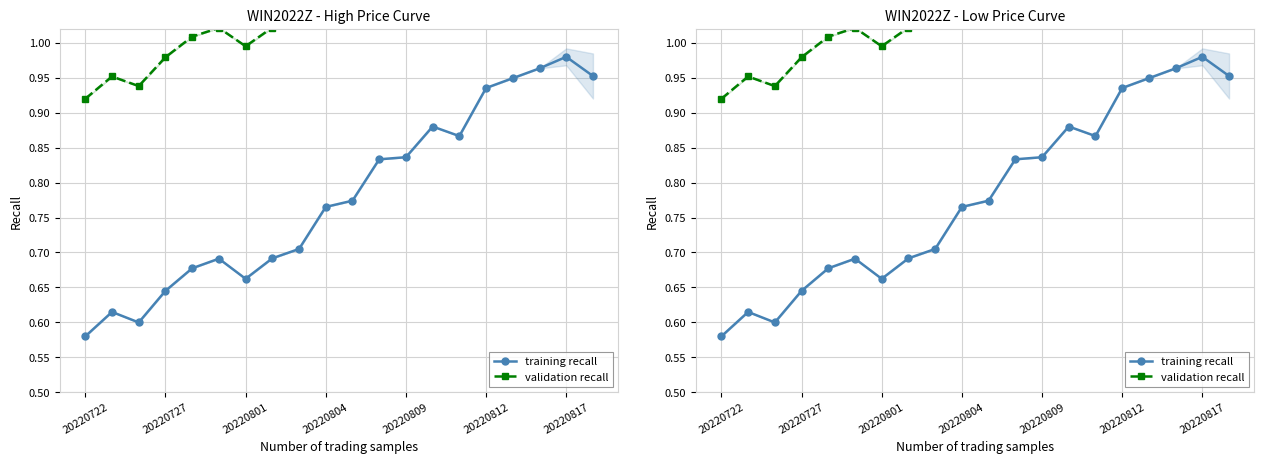

What is the sum of all validation recall values?

22.0